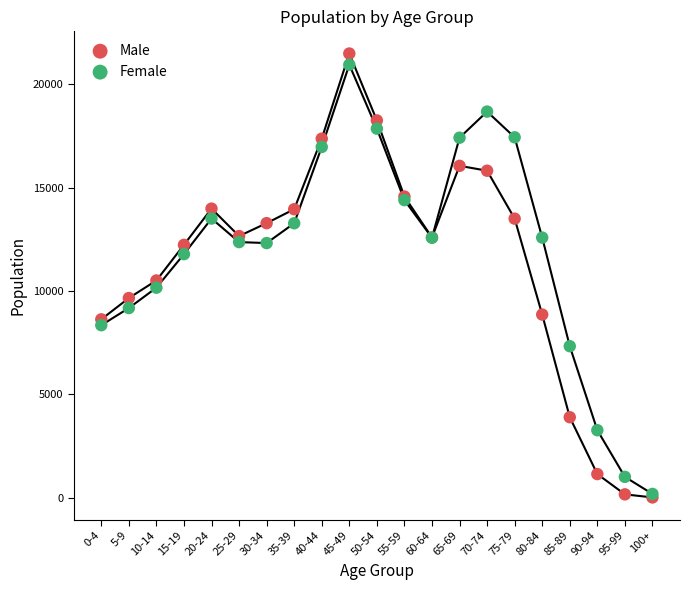

What are all the series names shown in the legend?

Male, Female